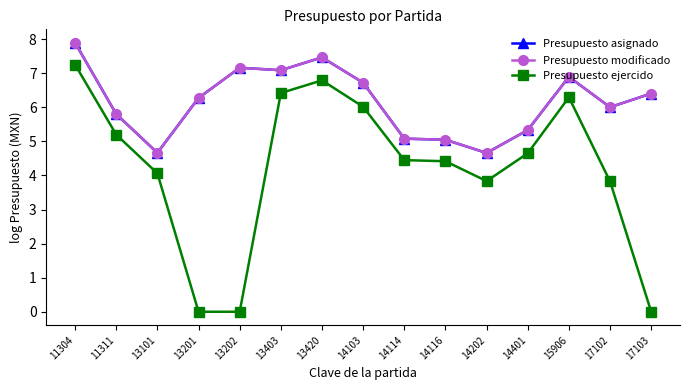

What is the spread (max minus min) of values at 13201?

6.3